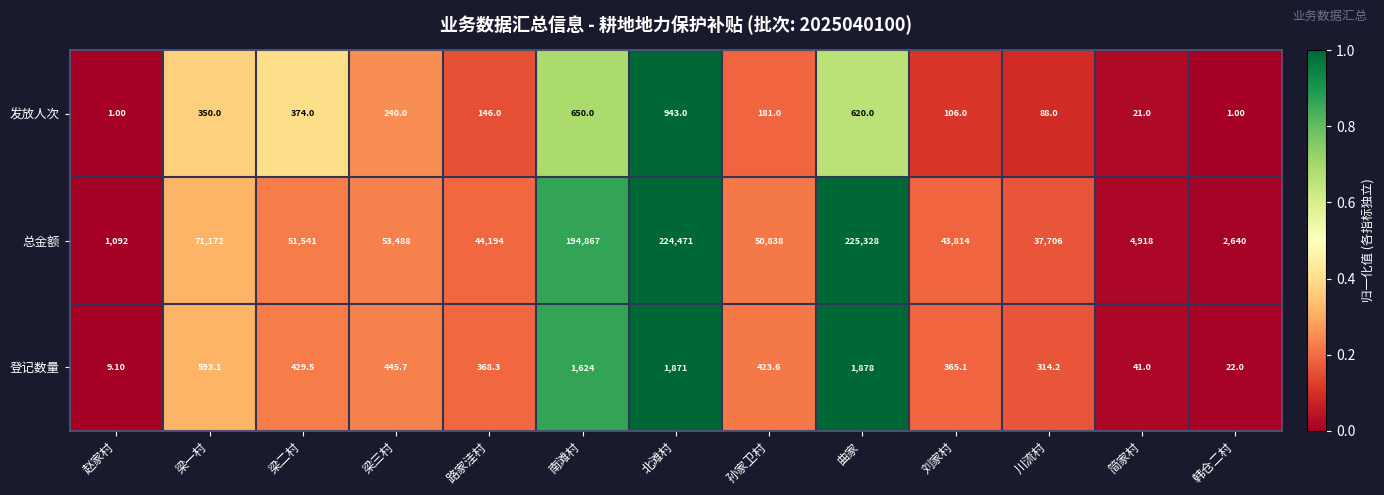

Rank the series by their maximum value, from highest to lowest.

总金额, 登记数量, 发放人次